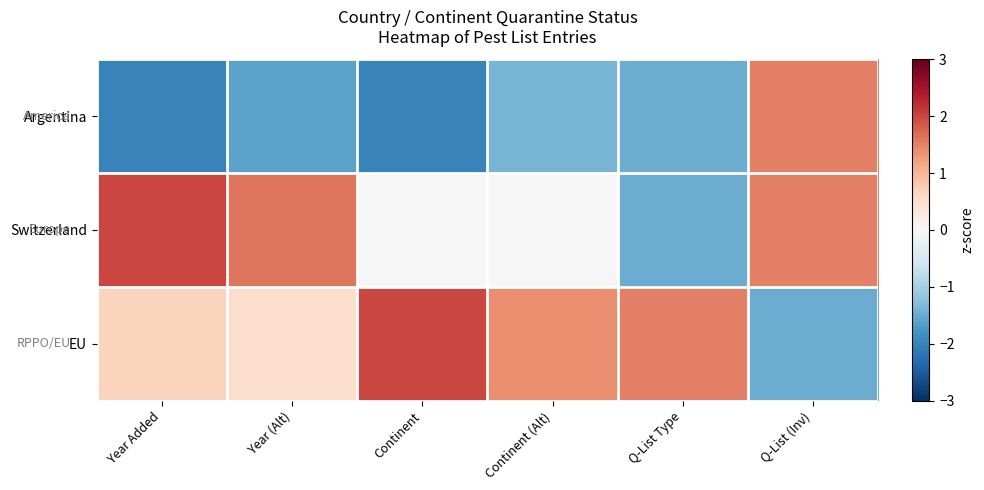

Reading left to right, extract all data points from this chart.

Argentina: Year Added=-2.0	Year (Alt)=-1.6	Continent=-2.0	Continent (Alt)=-1.4	Q-List Type=-1.5	Q-List (Inv)=1.5
Switzerland: Year Added=2.0	Year (Alt)=1.6	Continent=0.0	Continent (Alt)=0.0	Q-List Type=-1.5	Q-List (Inv)=1.5
EU: Year Added=0.7	Year (Alt)=0.5	Continent=2.0	Continent (Alt)=1.4	Q-List Type=1.5	Q-List (Inv)=-1.5